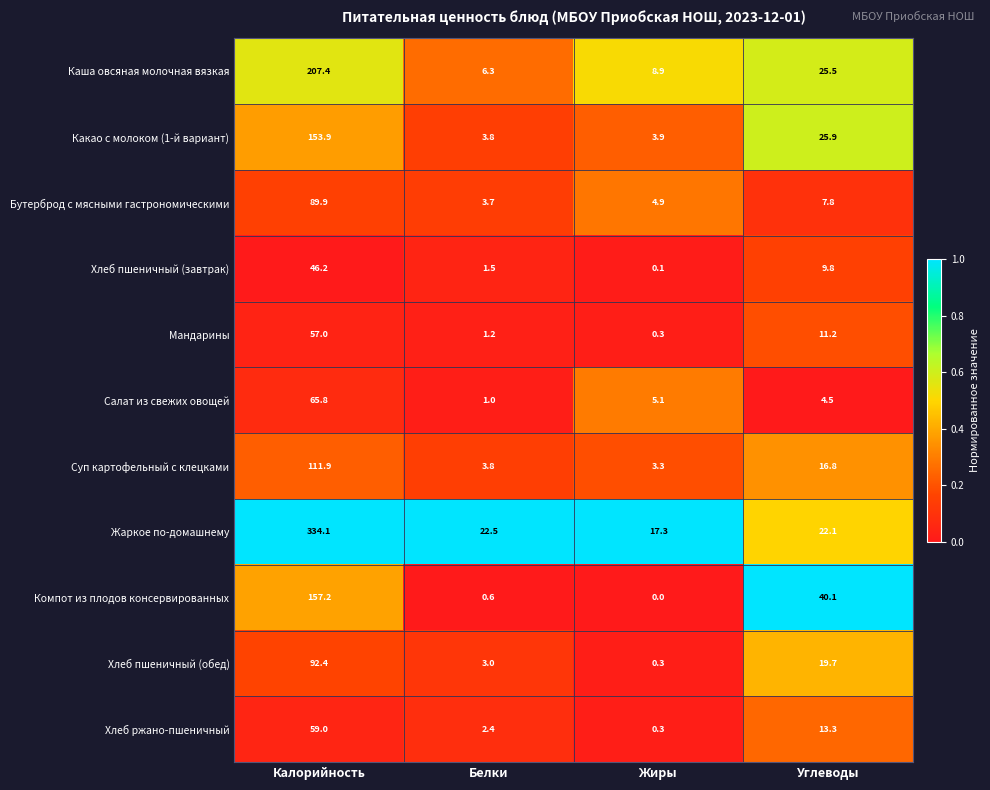

Count the number of data series in this chart.

11